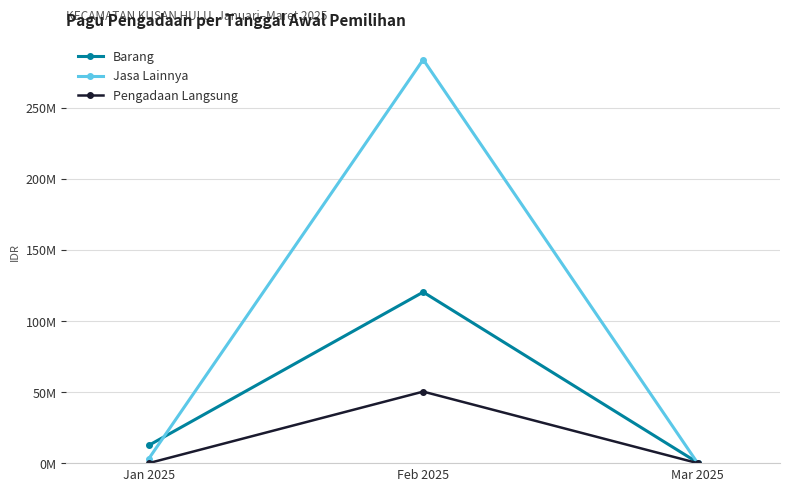

Does the chart have visible grid lines?

Yes